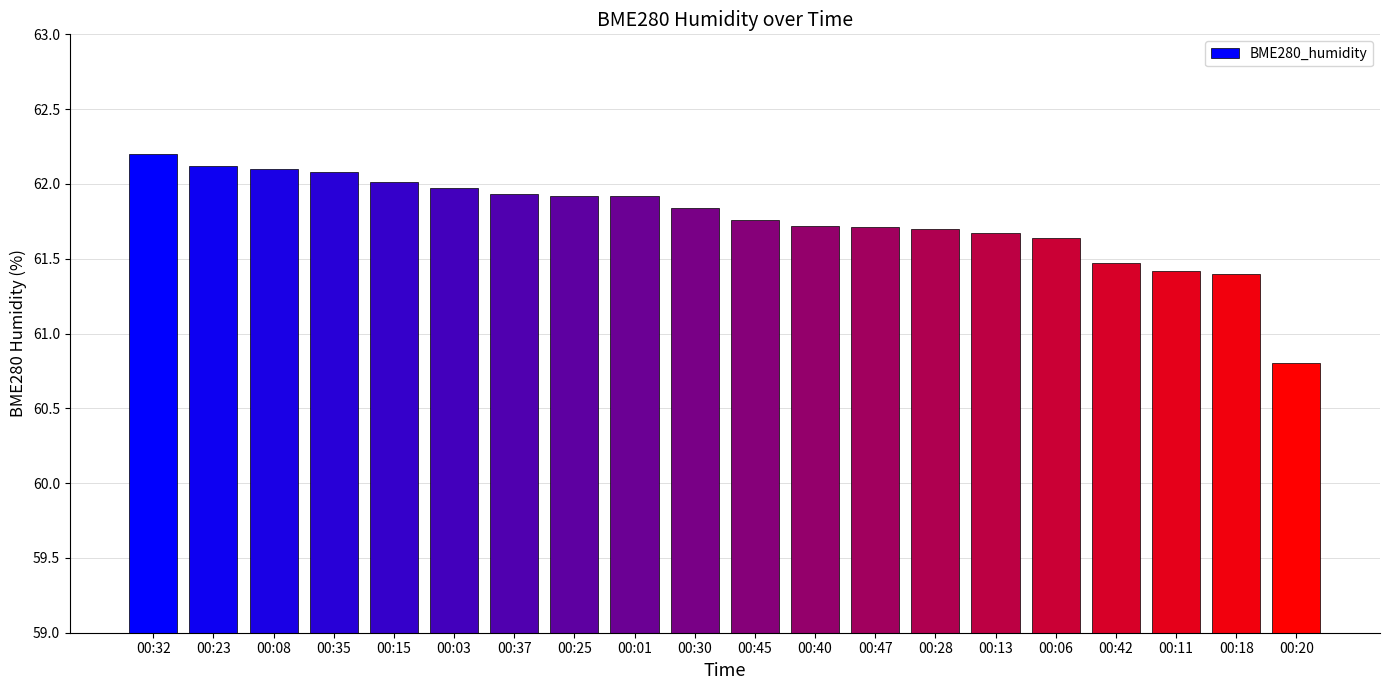

At which label is the value closest to 61?

00:20